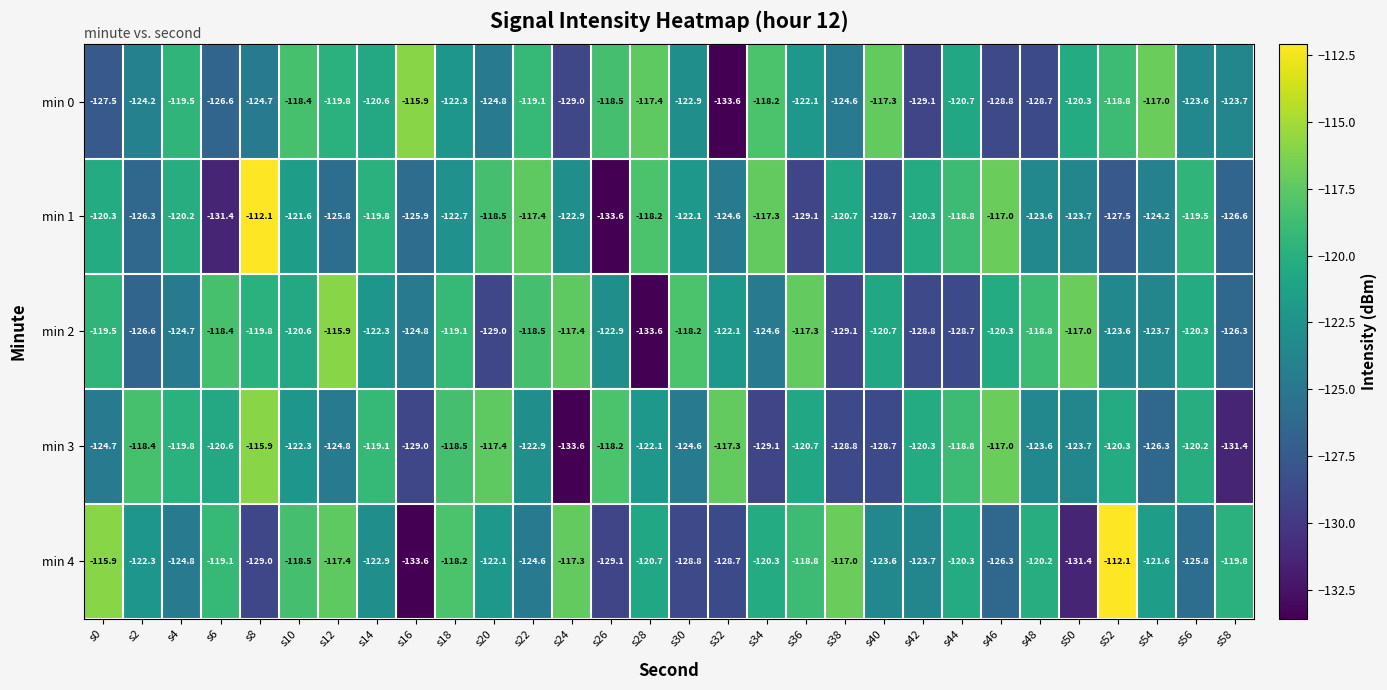

Which category has the lowest value in the min 4 series?

s16